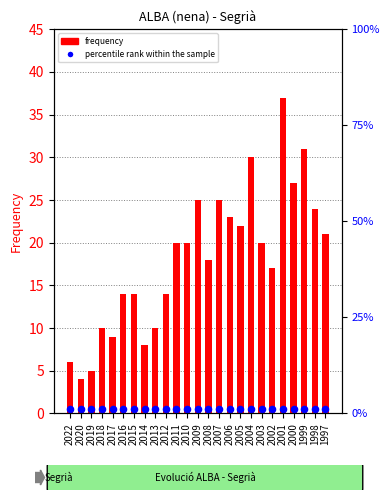

What is the total value across all series at 2015?

14.5